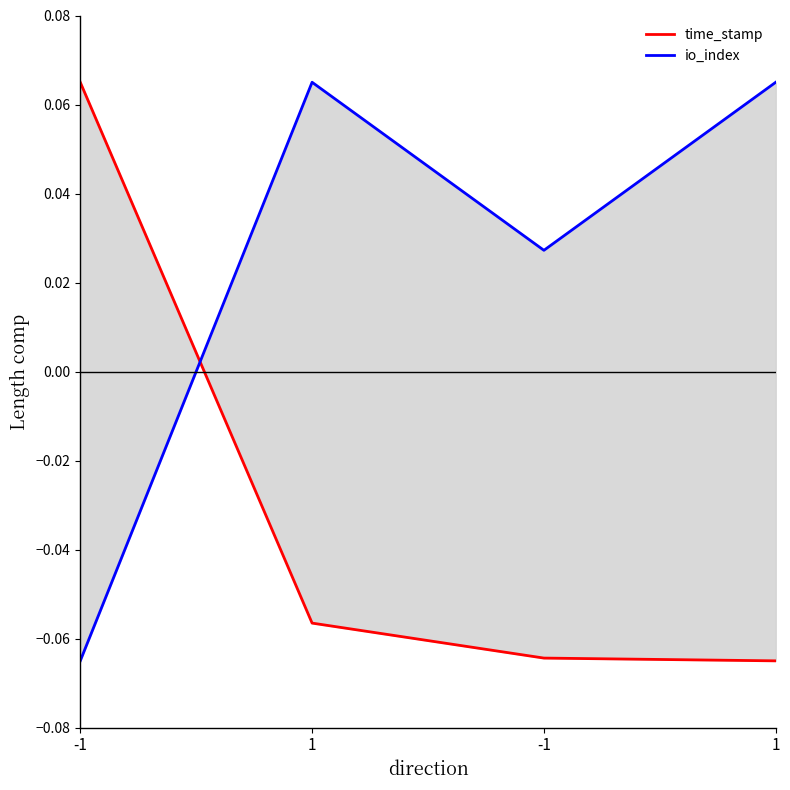

At which label does time_stamp first exceed 0?

-1